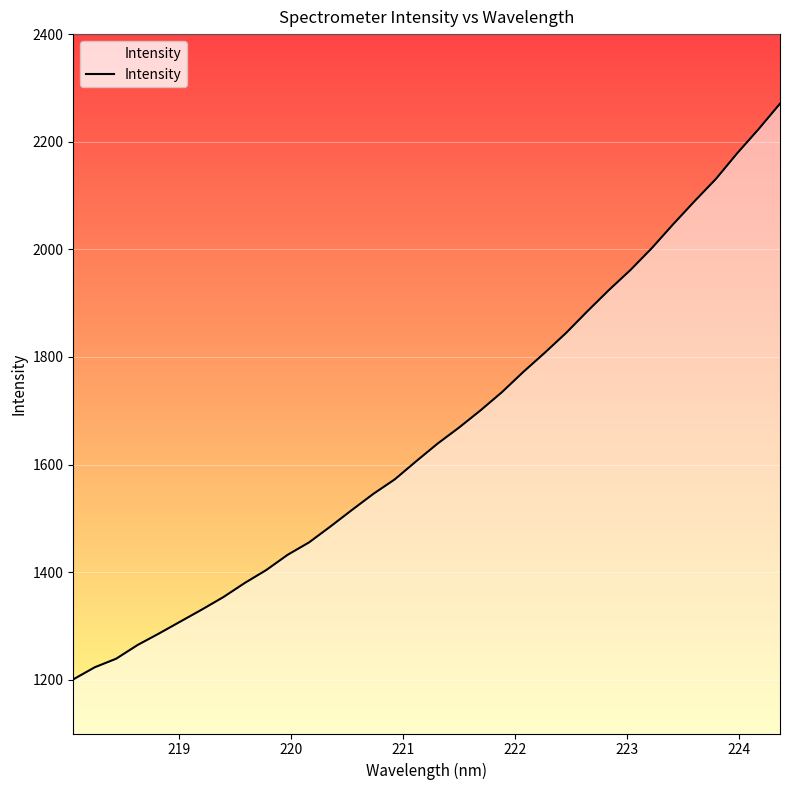

How many series are shown in this chart?

1